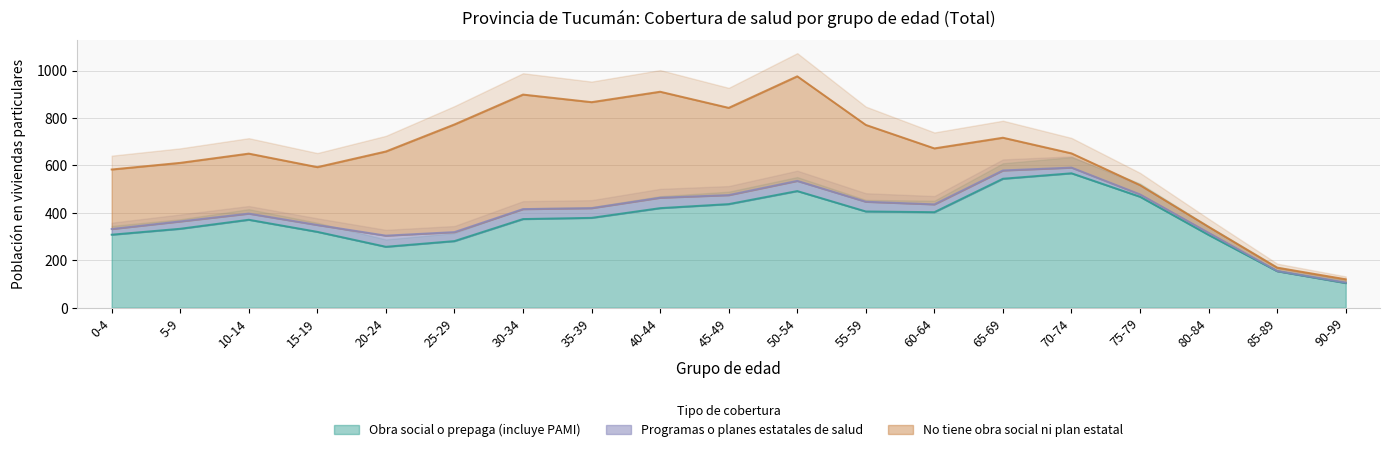

At how many categories does at least one series exceed 274?

17